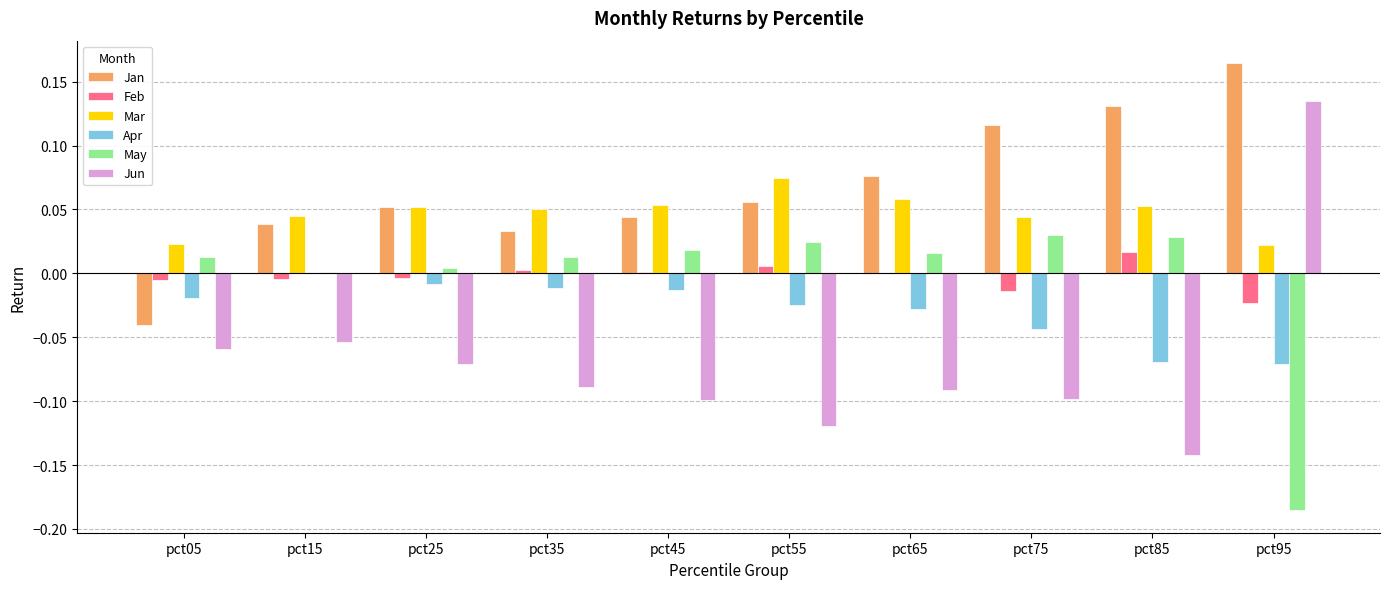

What are all the series names shown in the legend?

Jan, Feb, Mar, Apr, May, Jun